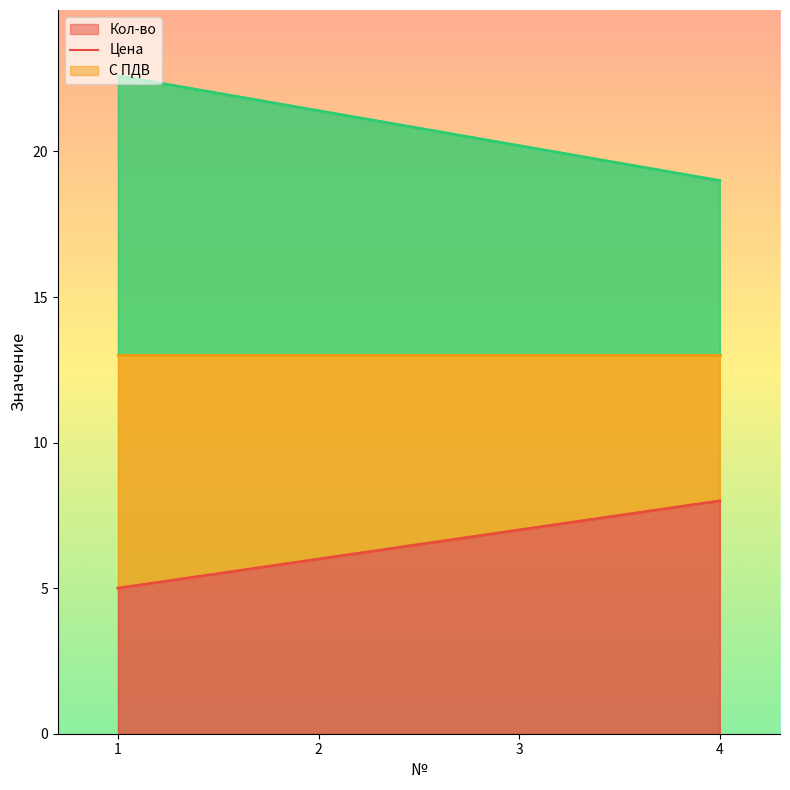

Rank the series at 4 from highest to lowest value.

Цена, Кол-во, С ПДВ